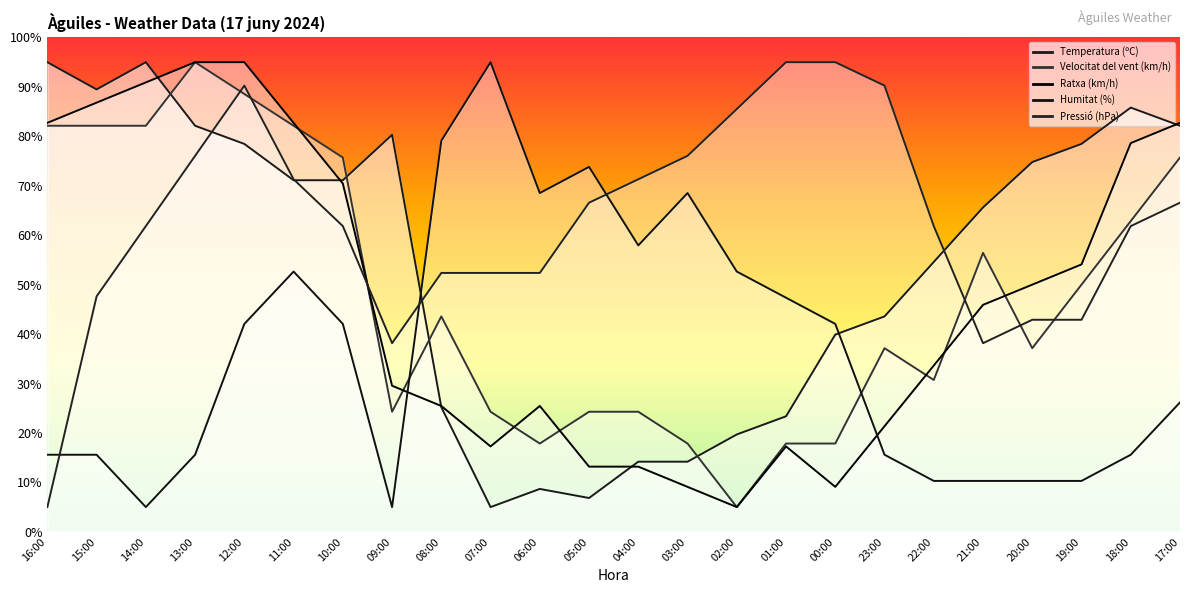

What is the average value of the Temperatura (ºC) series?

54.4